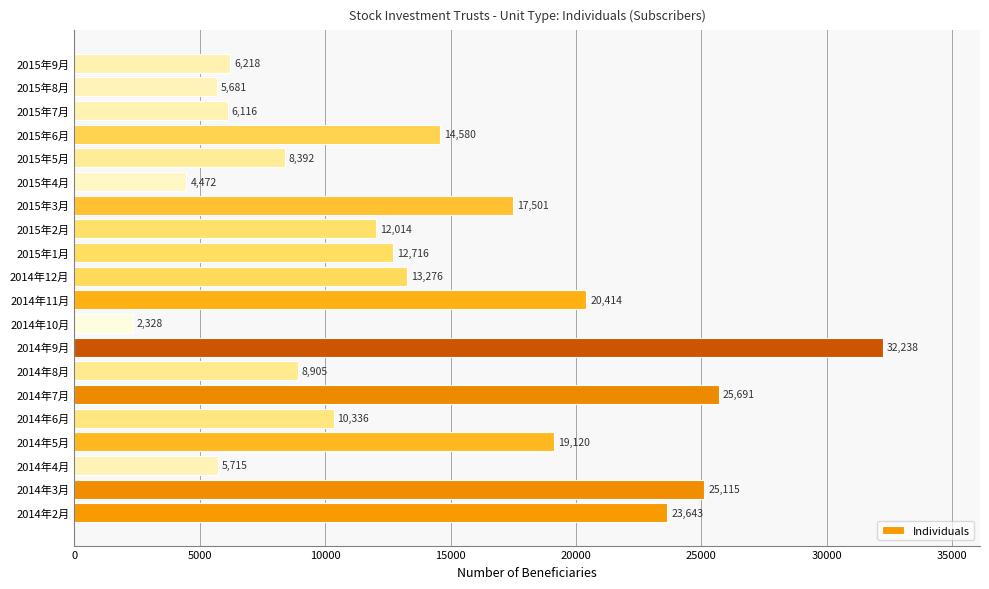

The chart shows a value of 12014 at 2015年2月. True or false?

True